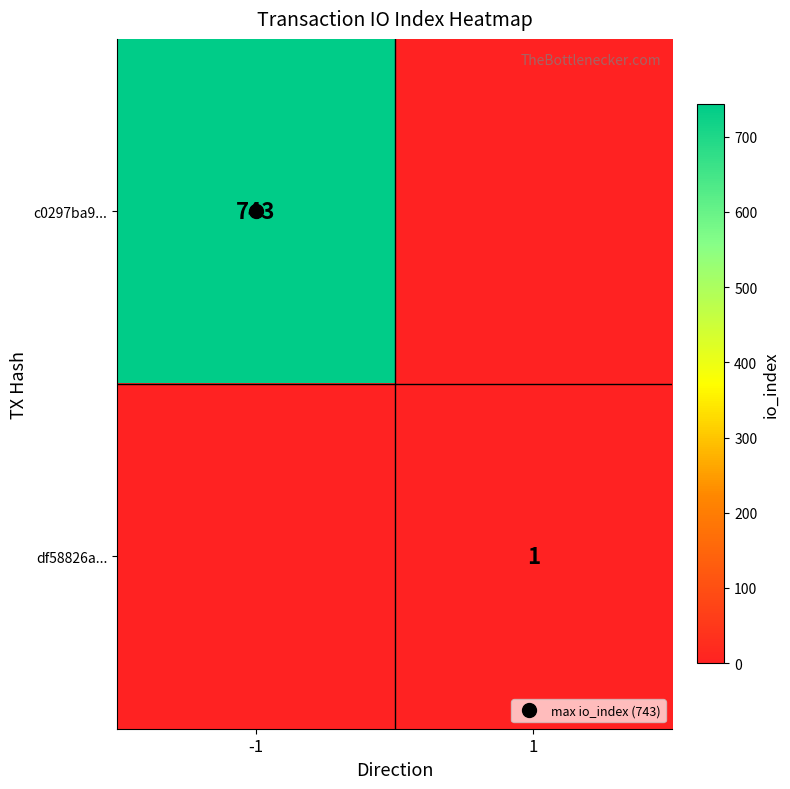

How many df58826a... values are between 0 and 1?

2